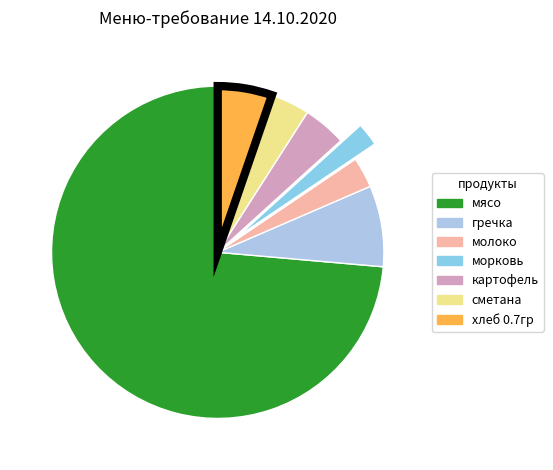

Rank the categories by value from highest to lowest.

мясо, гречка, хлеб 0.7гр, картофель, сметана, молоко, морковь